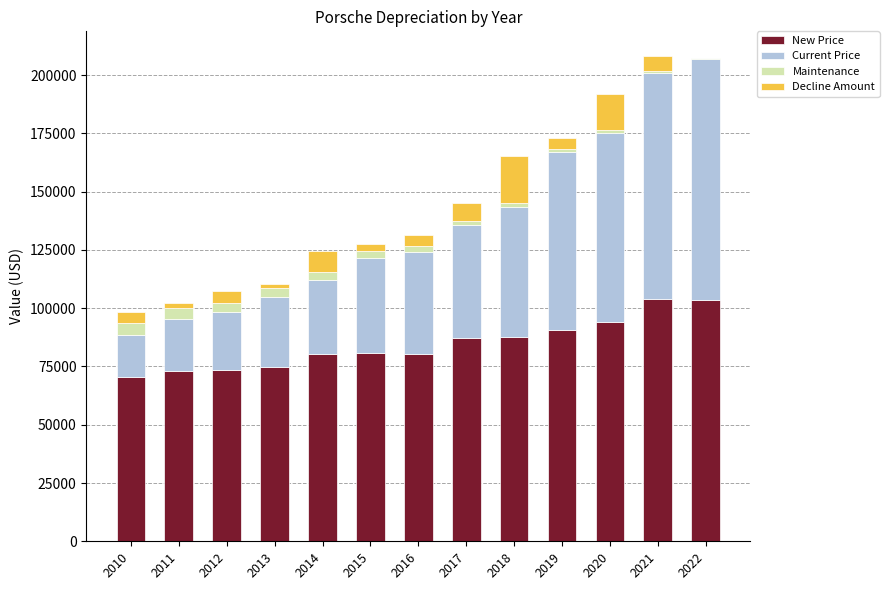

Are the bars grouped side by side (vs. stacked)?

No